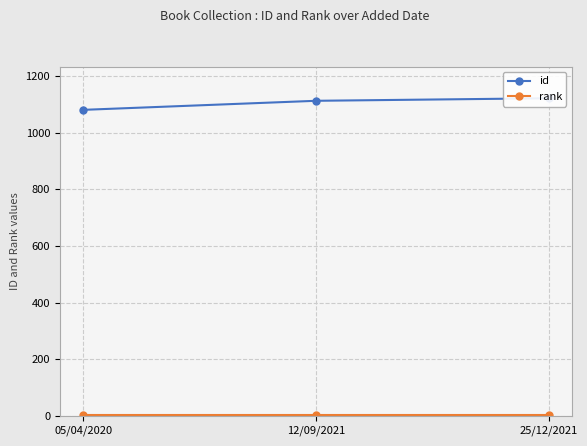

What are all the series names shown in the legend?

id, rank